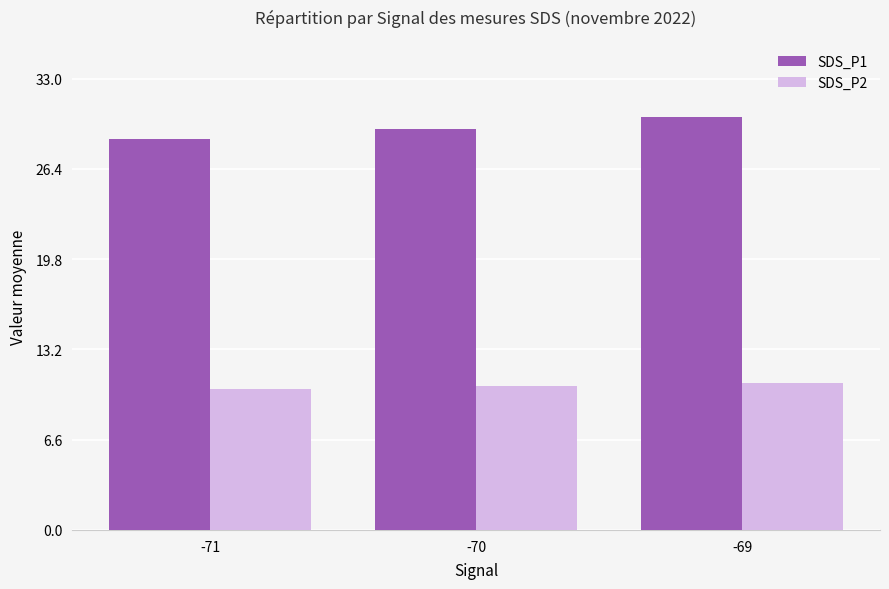

What value does the SDS_P2 series have at -69?

10.8